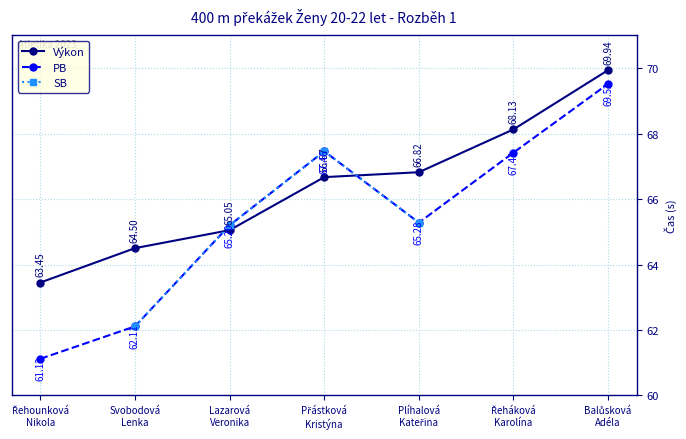

What is the difference between the second highest and minimum values in the Výkon series?

4.7